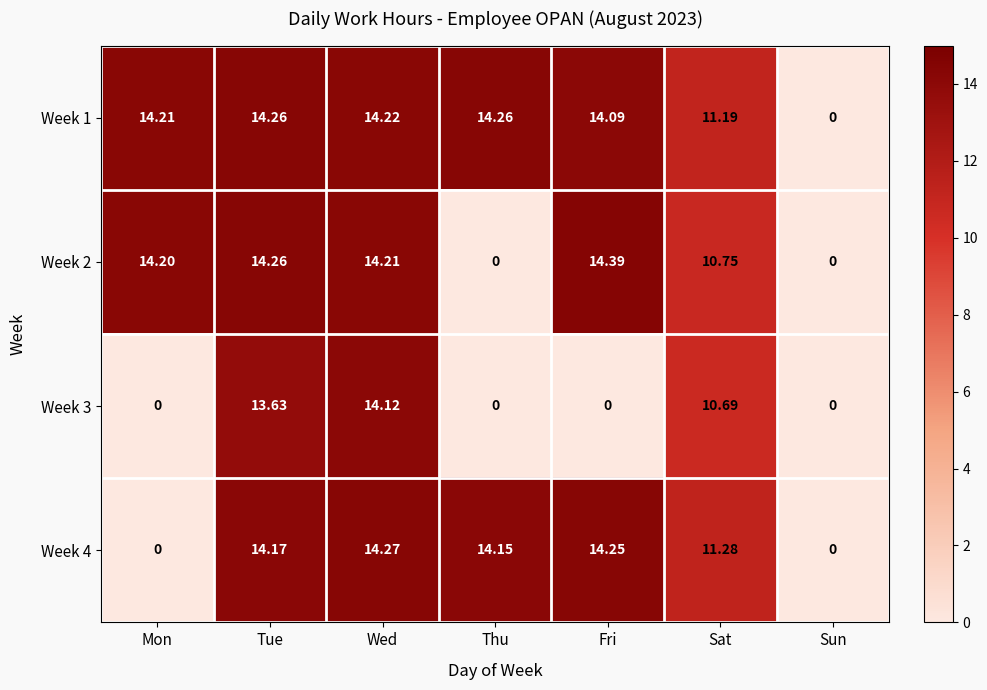

At which category does the chart reach its peak across all series?

Fri